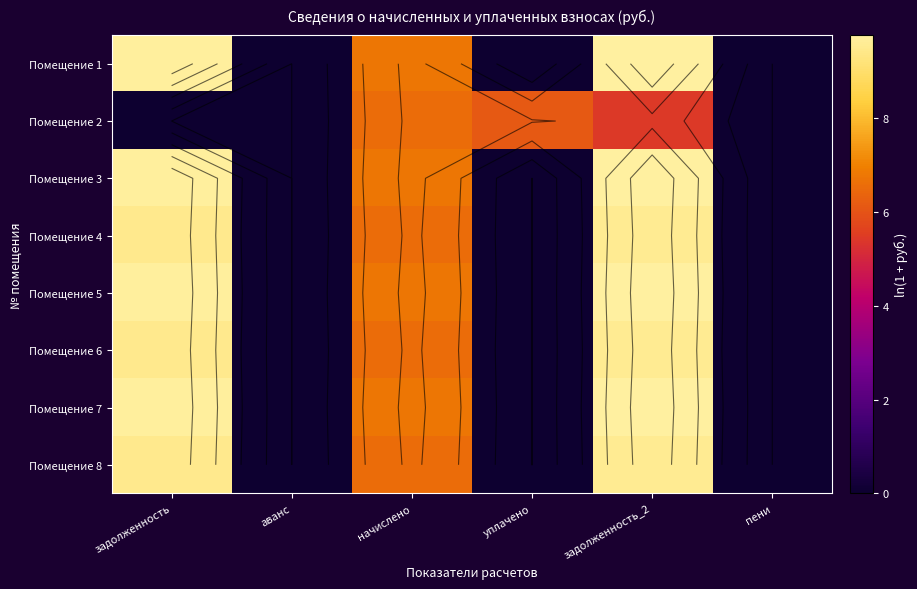

Which category has the highest value across all series?

задолженность_2